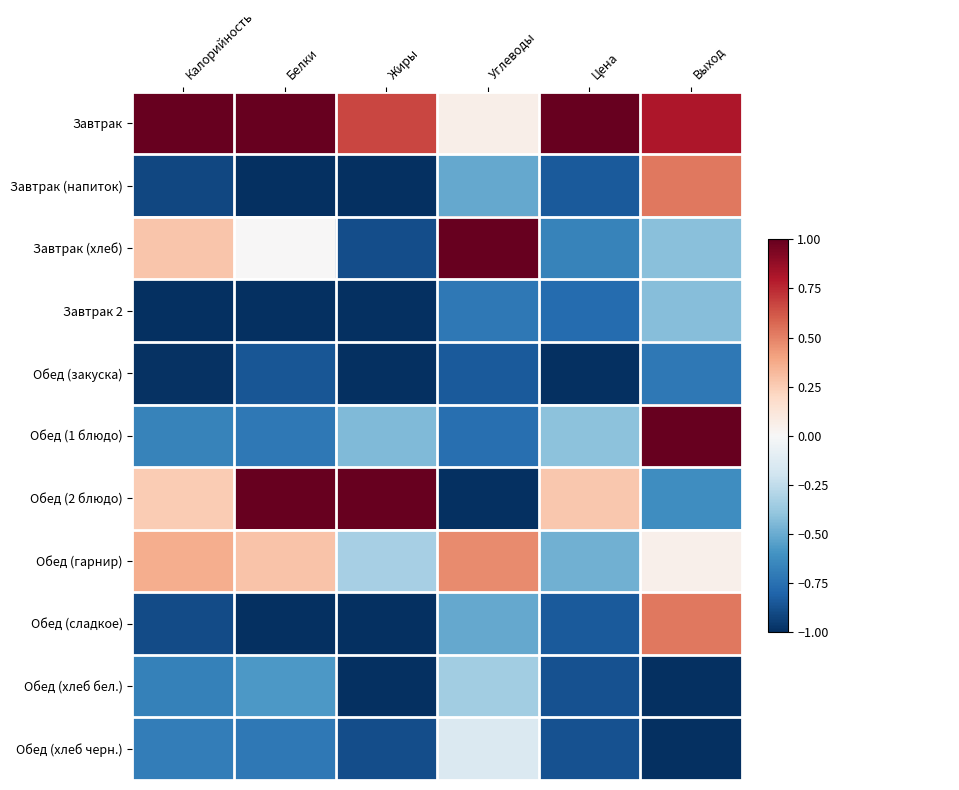

Which series changed the most between Калорийность and Белки?

Обед (2 блюдо)